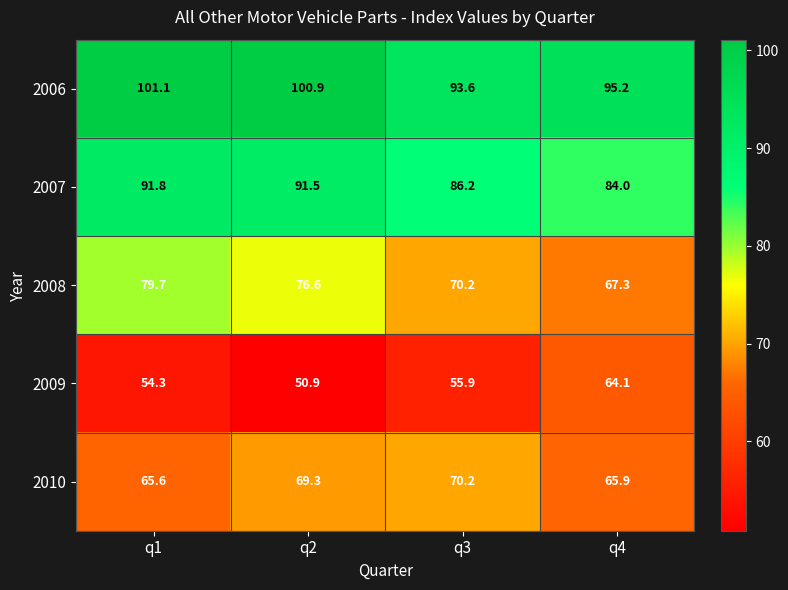

What is the sum of the 2010 values at q2 and q3?

139.5